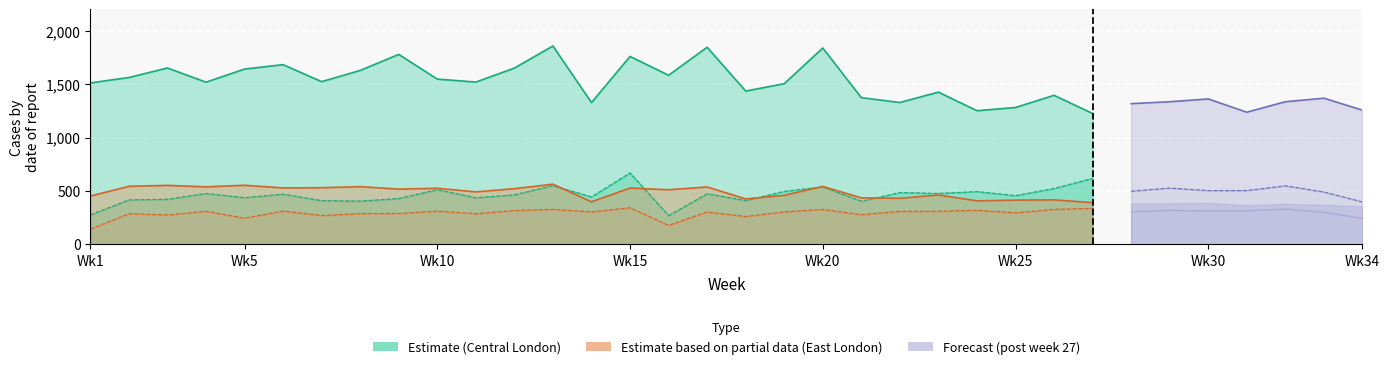

At how many categories does at least one series exceed 1172?

34